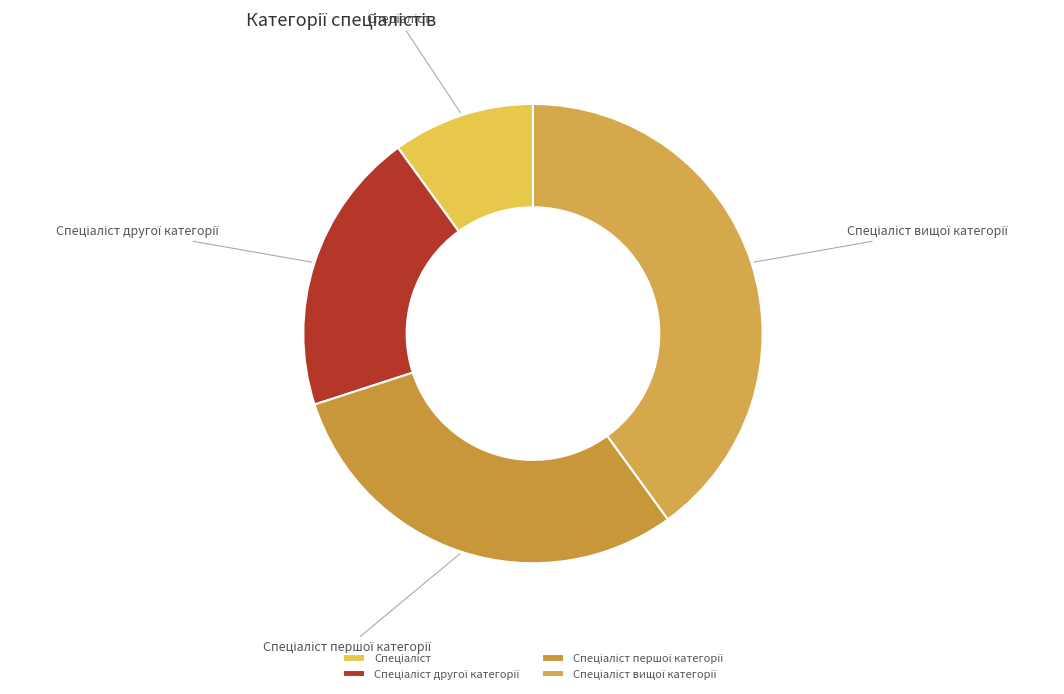

Is there a majority slice in this chart?

No